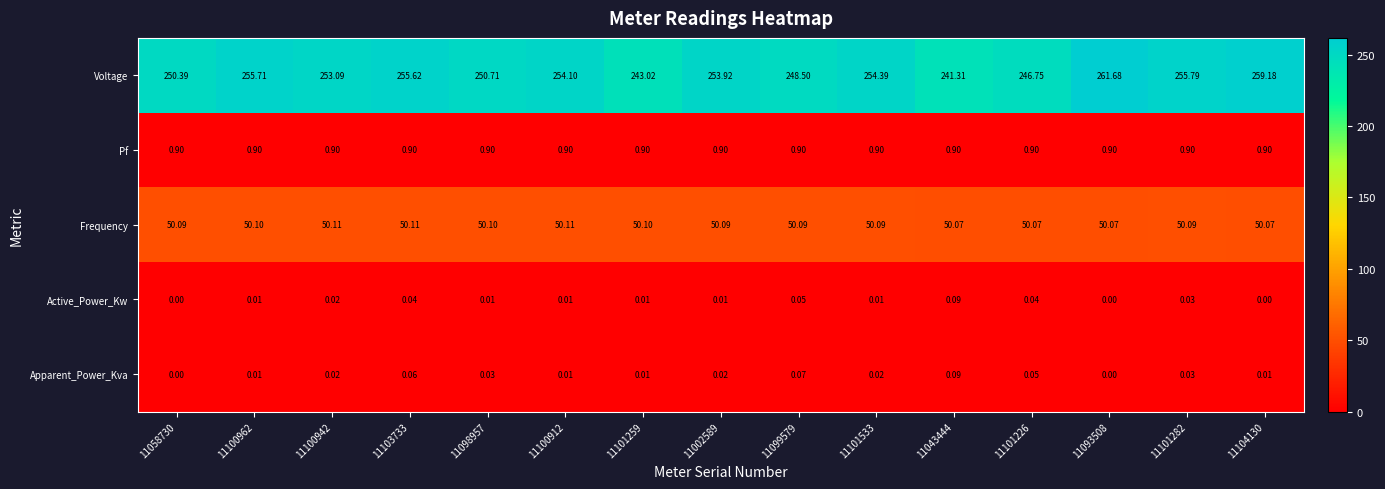

Between 11100912 and 11099579, which series saw the biggest shift?

Voltage